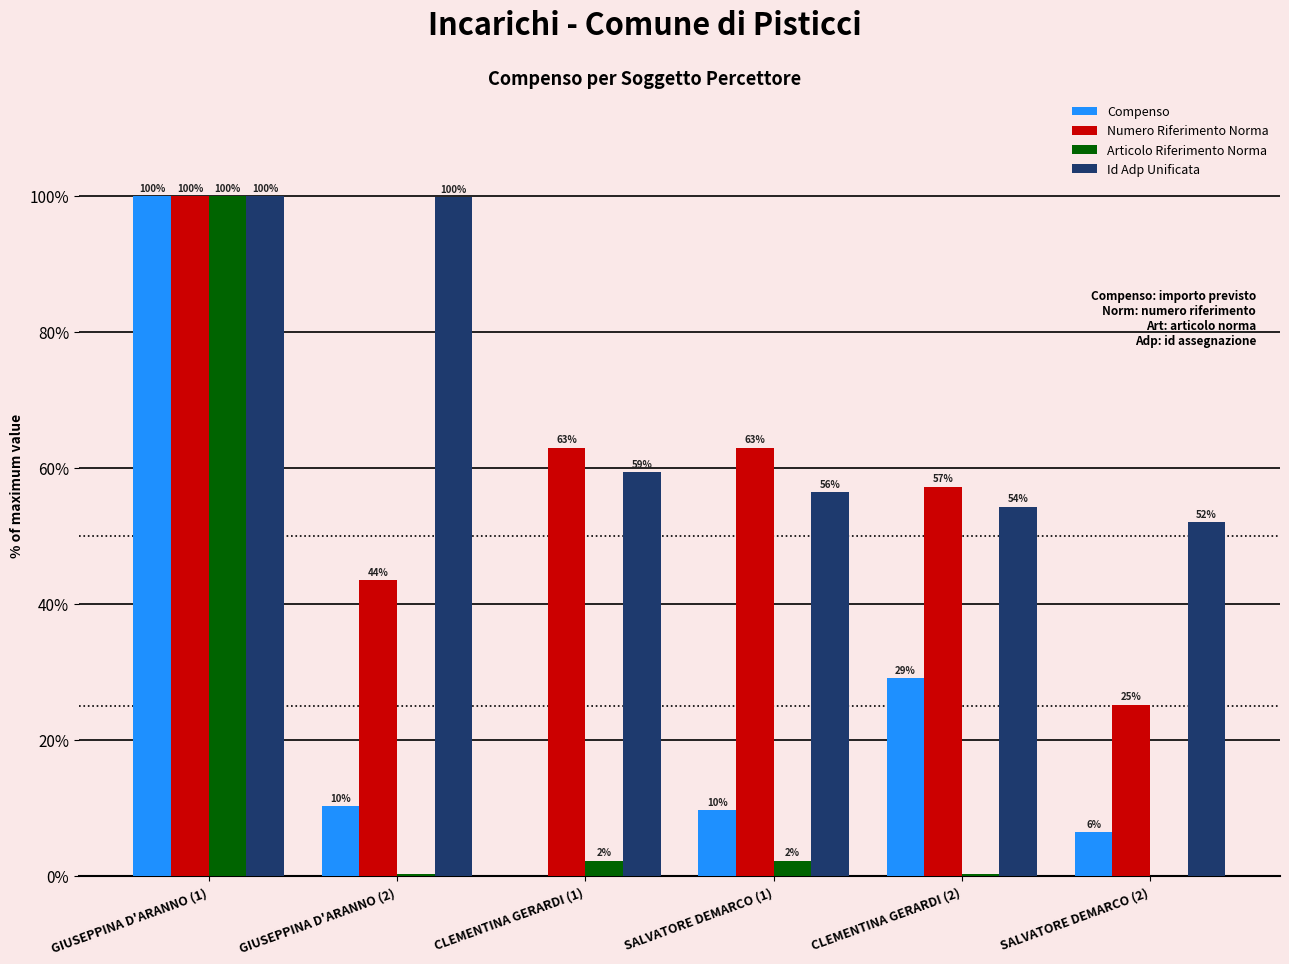

What is the maximum value for Id Adp Unificata?

100.0